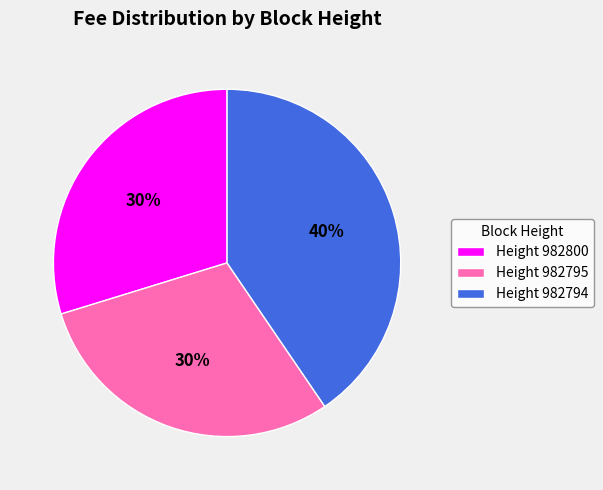

To the nearest percent, what percentage of the pie is Height 982795?

30%